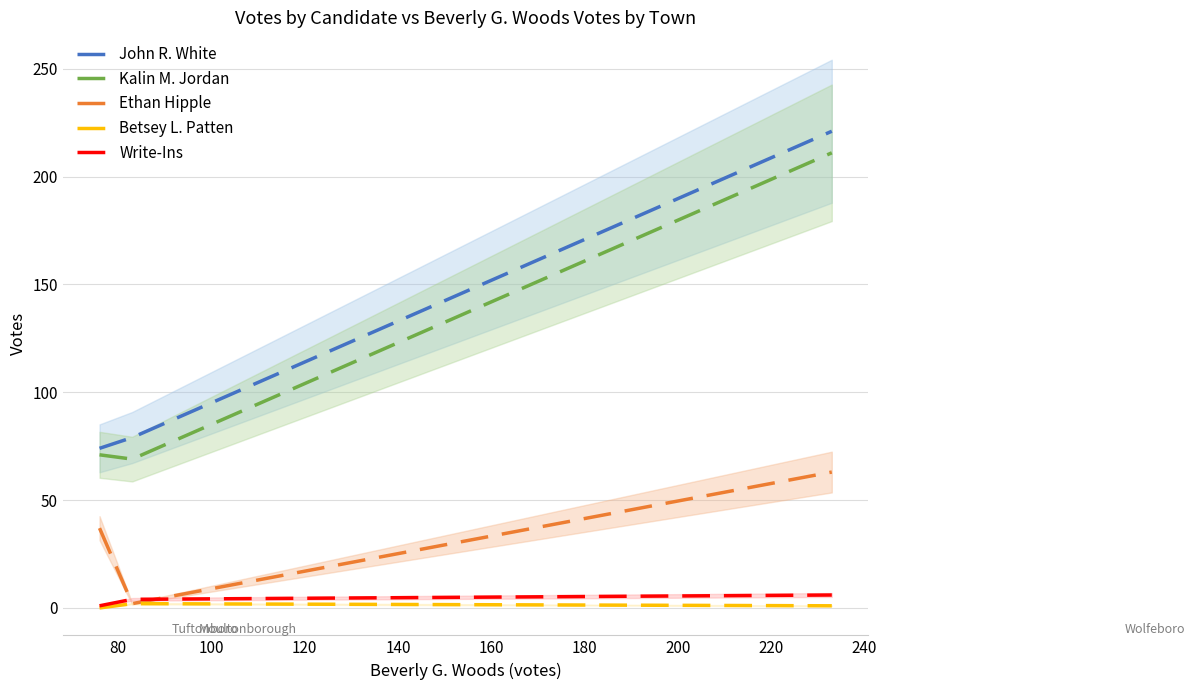

What is the lowest value of the Kalin M. Jordan series?

69